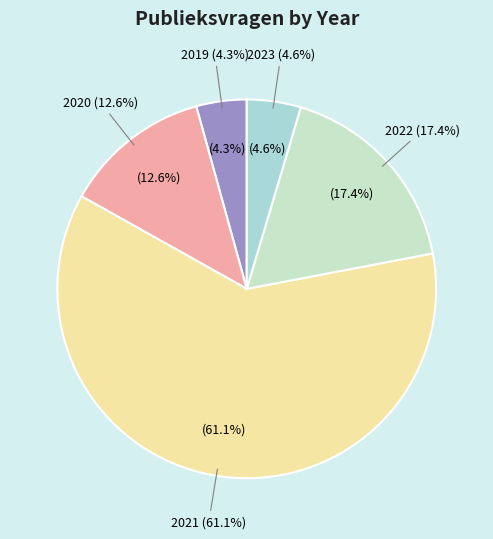

To the nearest percent, what portion does 2020 represent?

13%